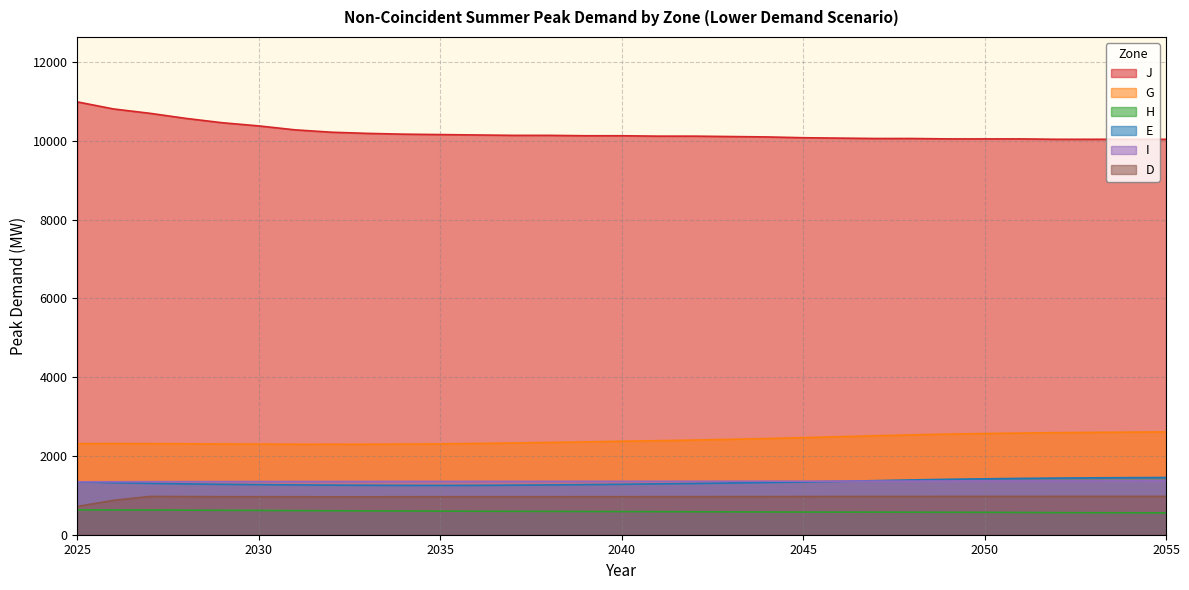

At 2026, list the series in order from largest to smallest.

J, G, I, E, D, H